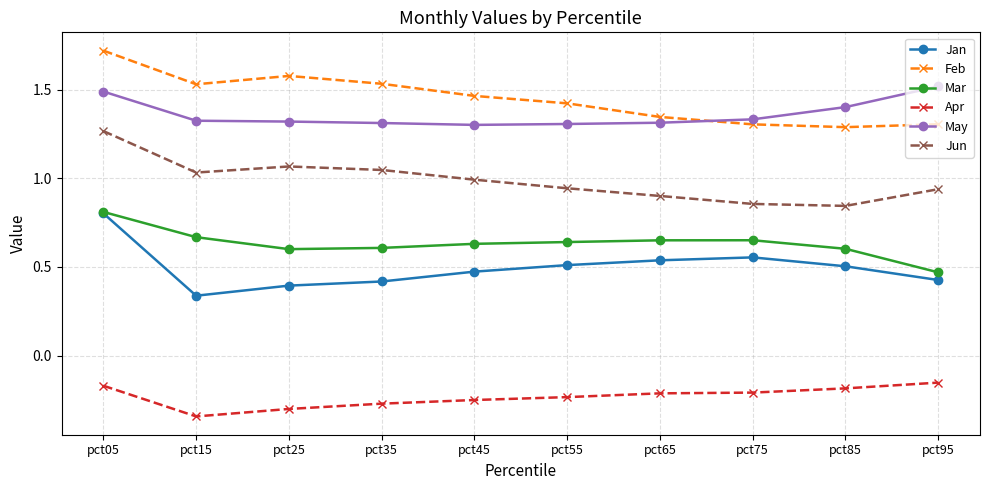

How many lines are shown in the chart?

6